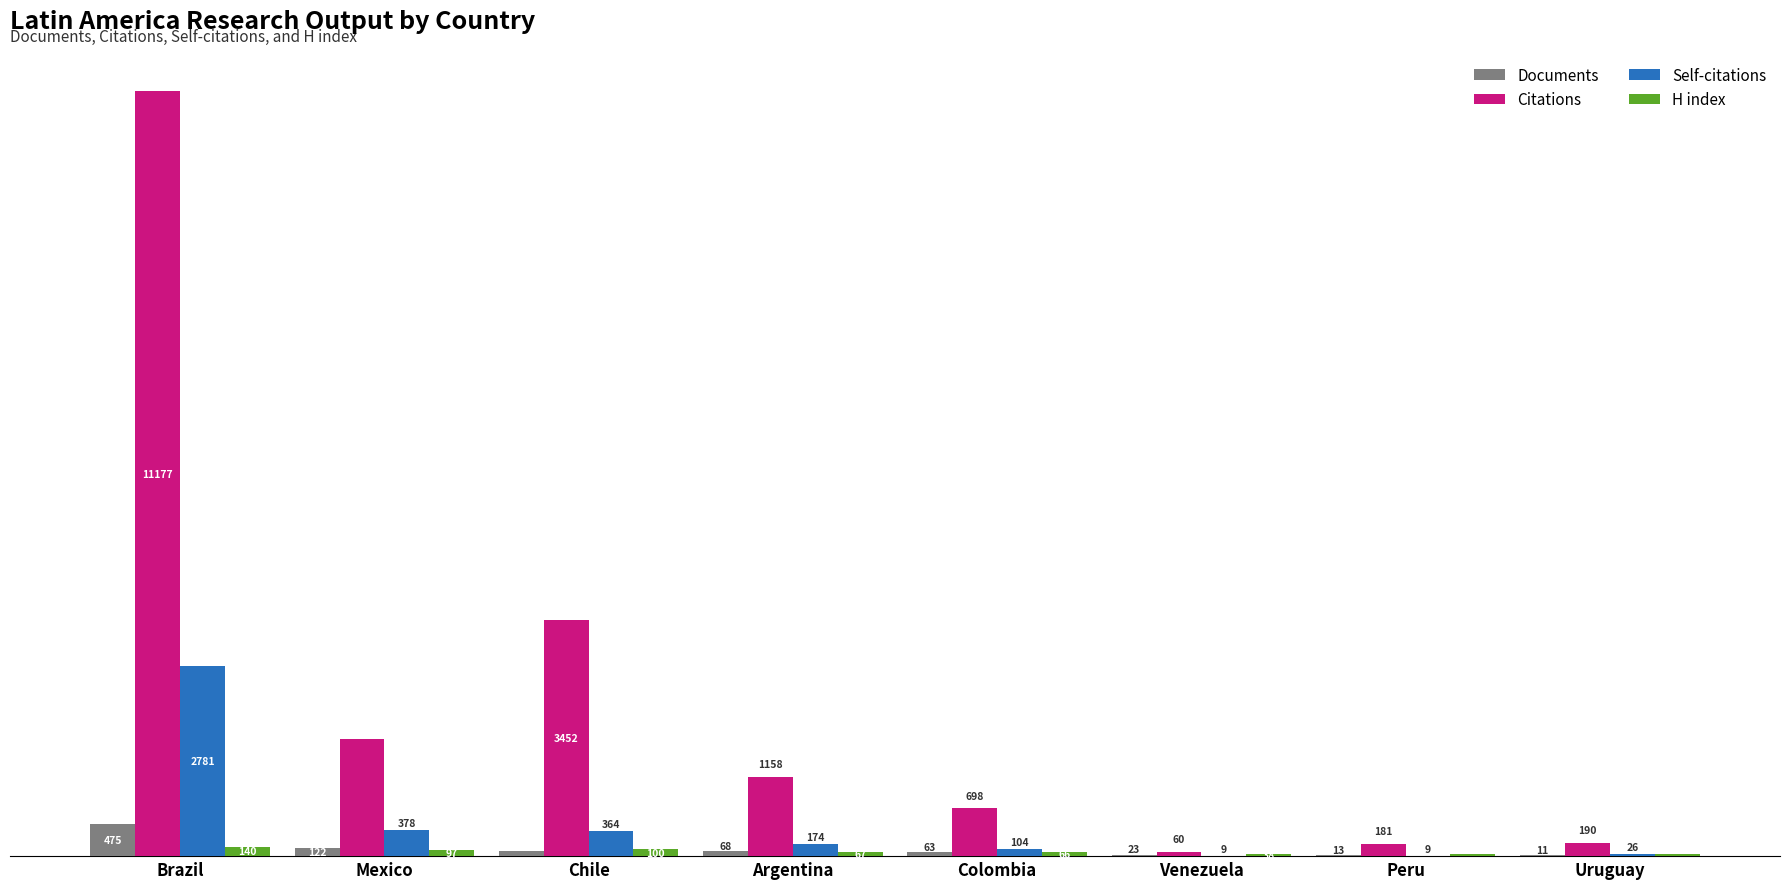

Which category has the highest value in the Documents series?

Brazil